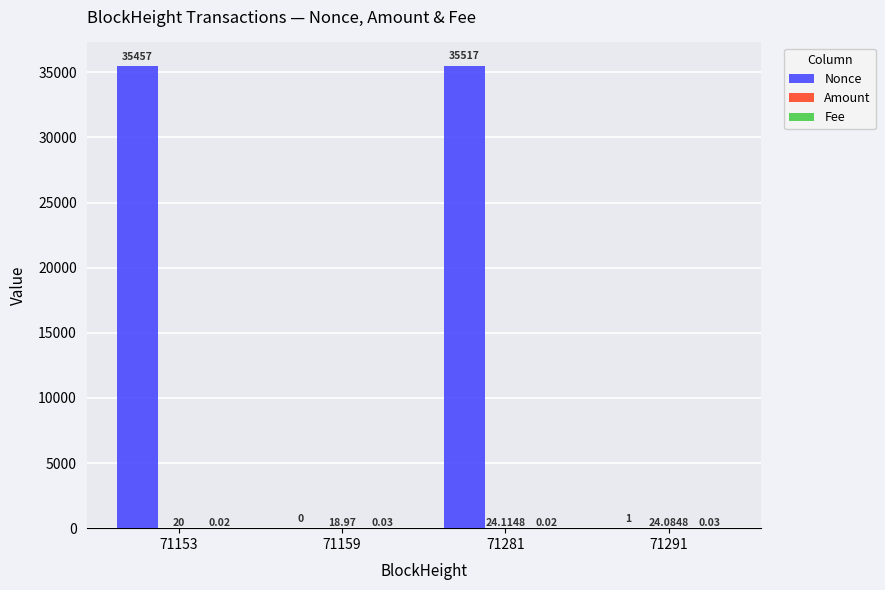

Which series changed the most between 71281 and 71291?

Nonce